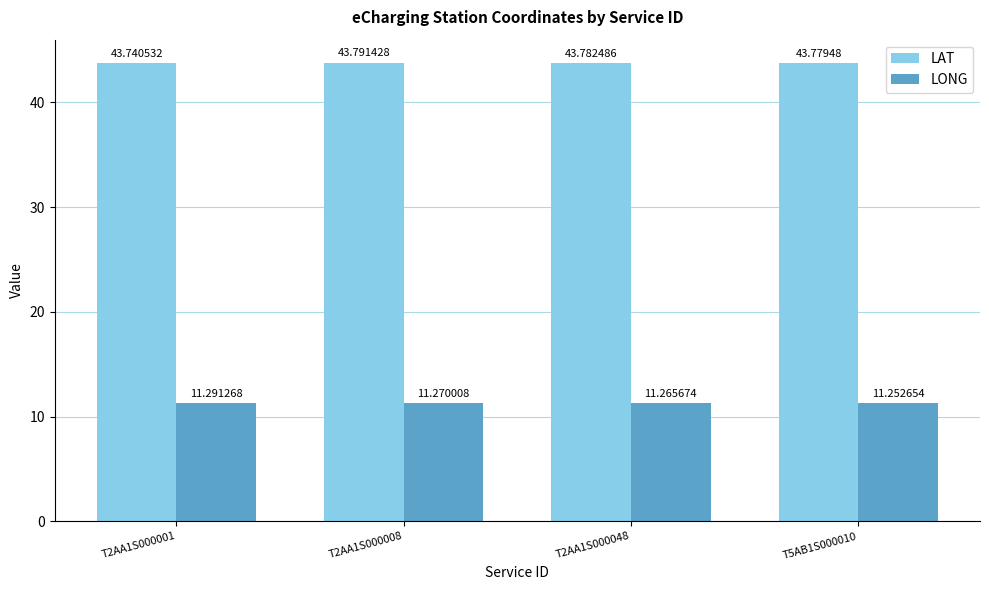

How many bars are there in total?

8